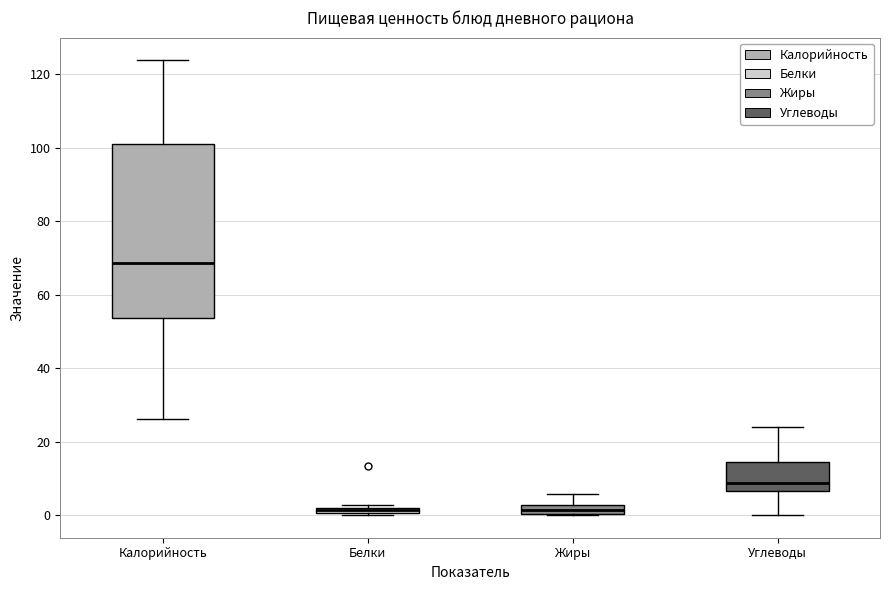

Where is the upper edge of the box for Углеводы on the y-axis? The values are not printed on the chart, so give them approximately, as read against the axis.

14